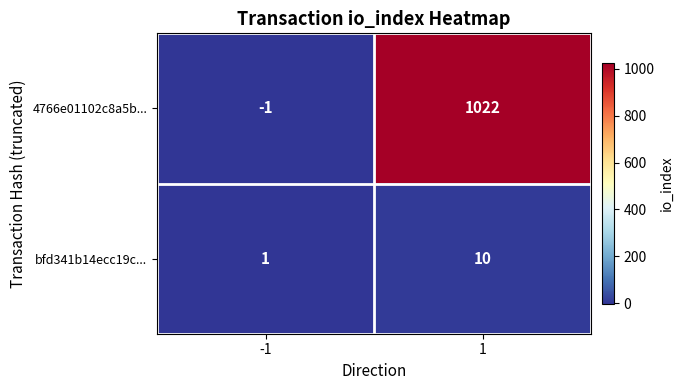

Is it true that 4766e01102c8a5b... equals 1022 at 1?

True